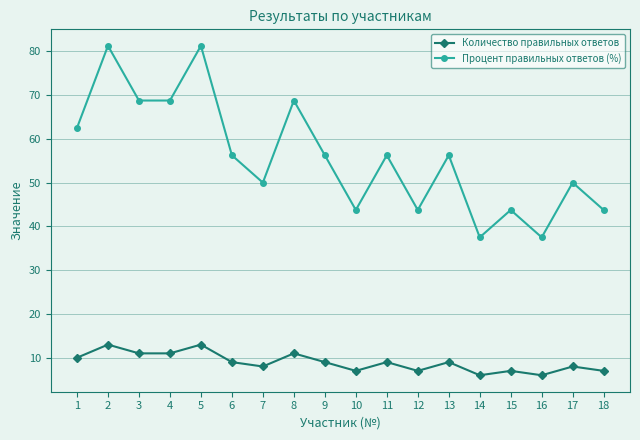

True or false: Процент правильных ответов (%) has more than 0 points higher than both neighbors.

True